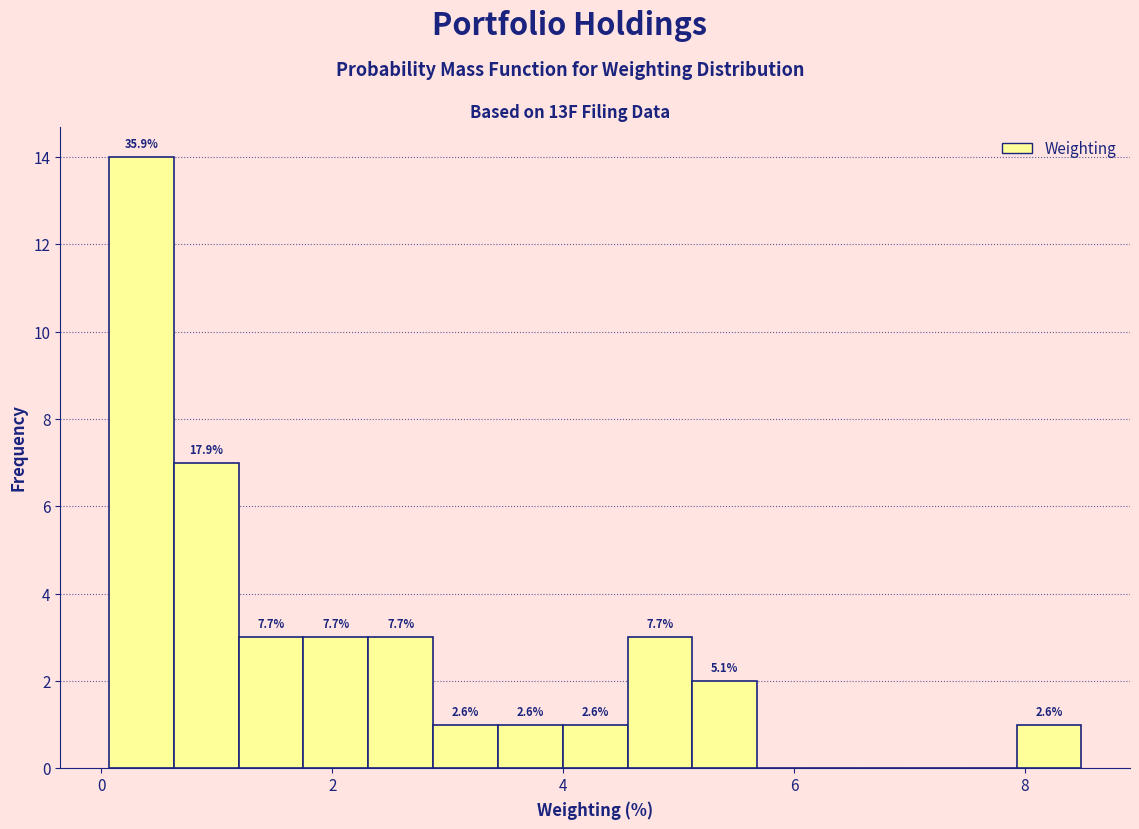

Around what value on the x-axis is the tallest bar? Give the approximate position of its centre, as read against the axis.

0.4